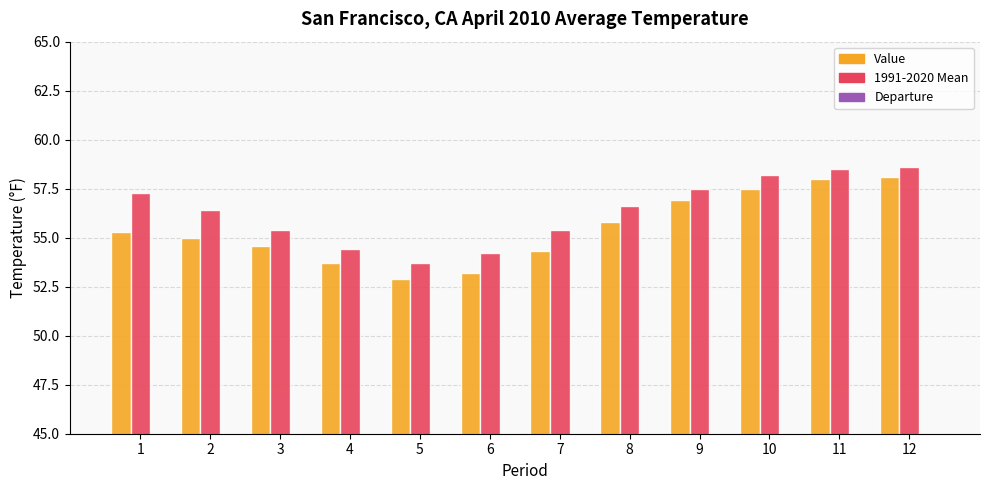

Reading right to left, list all the values displayed in this chart.

Value: 12=58.1	11=58.0	10=57.5	9=56.9	8=55.8	7=54.3	6=53.2	5=52.9	4=53.7	3=54.6	2=55.0	1=55.3
1991-2020 Mean: 12=58.6	11=58.5	10=58.2	9=57.5	8=56.6	7=55.4	6=54.2	5=53.7	4=54.4	3=55.4	2=56.4	1=57.3
Departure: 12=-0.5	11=-0.5	10=-0.7	9=-0.6	8=-0.8	7=-1.1	6=-1.0	5=-0.8	4=-0.7	3=-0.8	2=-1.4	1=-2.0